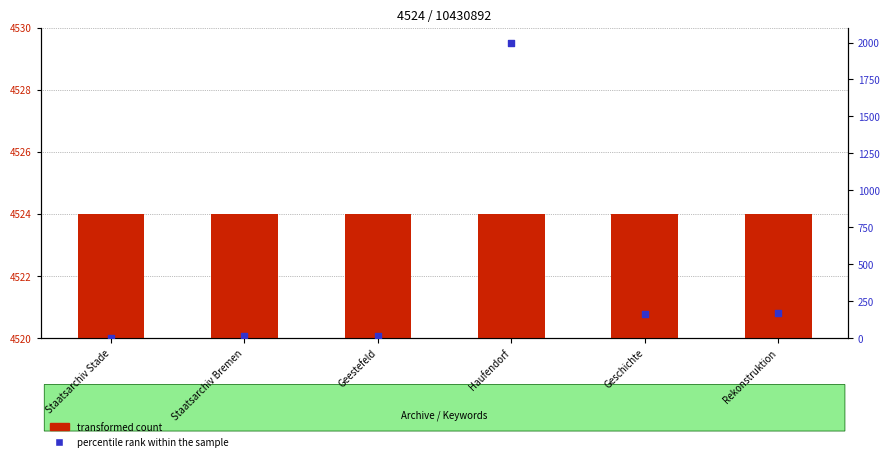

At which category is the sum across all series the highest?

Haufendorf